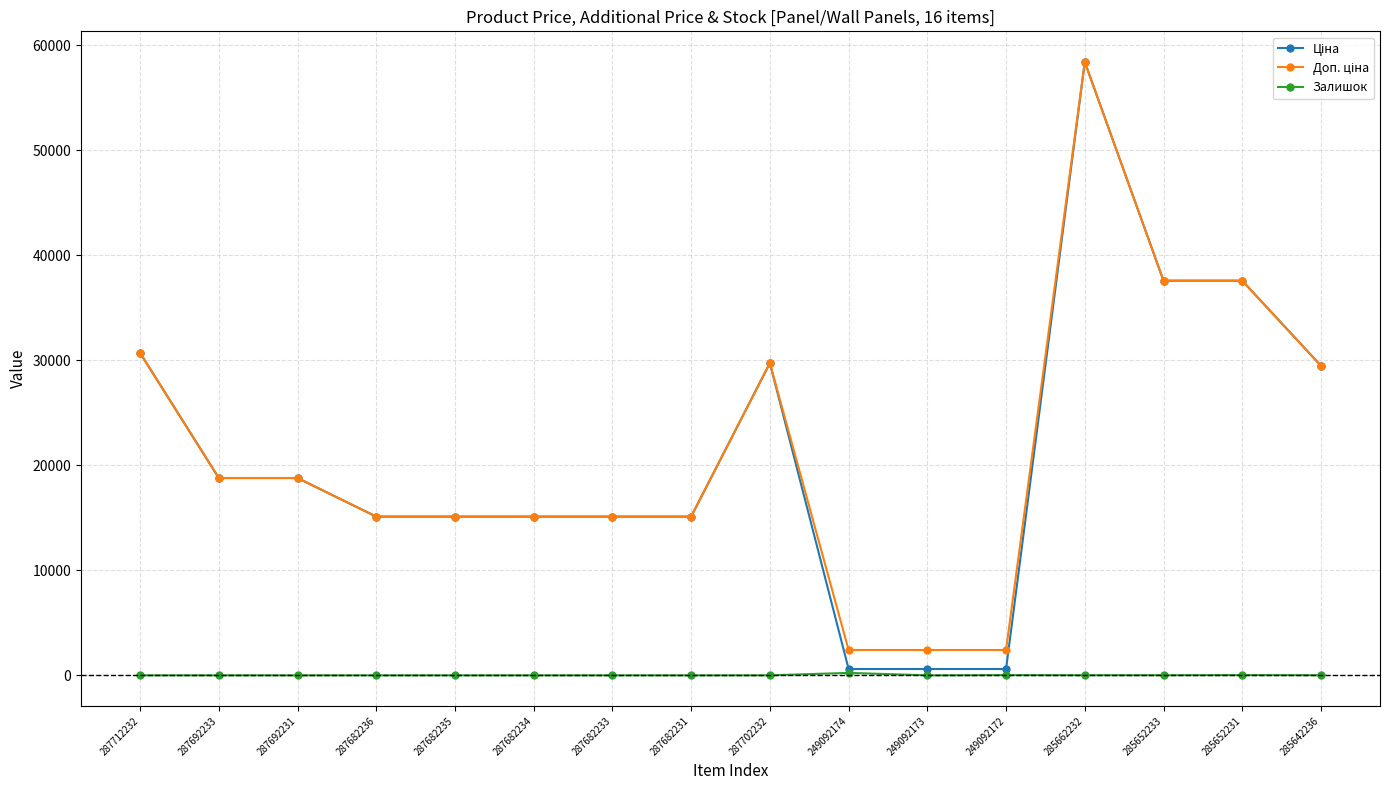

At which category is the sum across all series the highest?

285662232